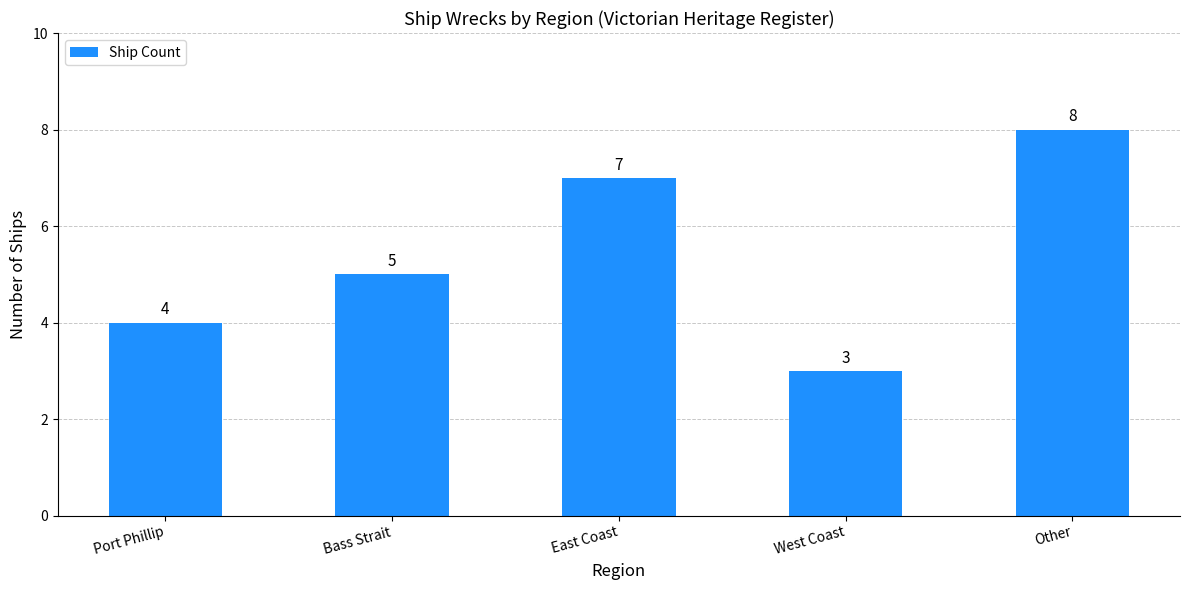

What is the ratio of the value at Bass Strait to the value at West Coast?

1.7